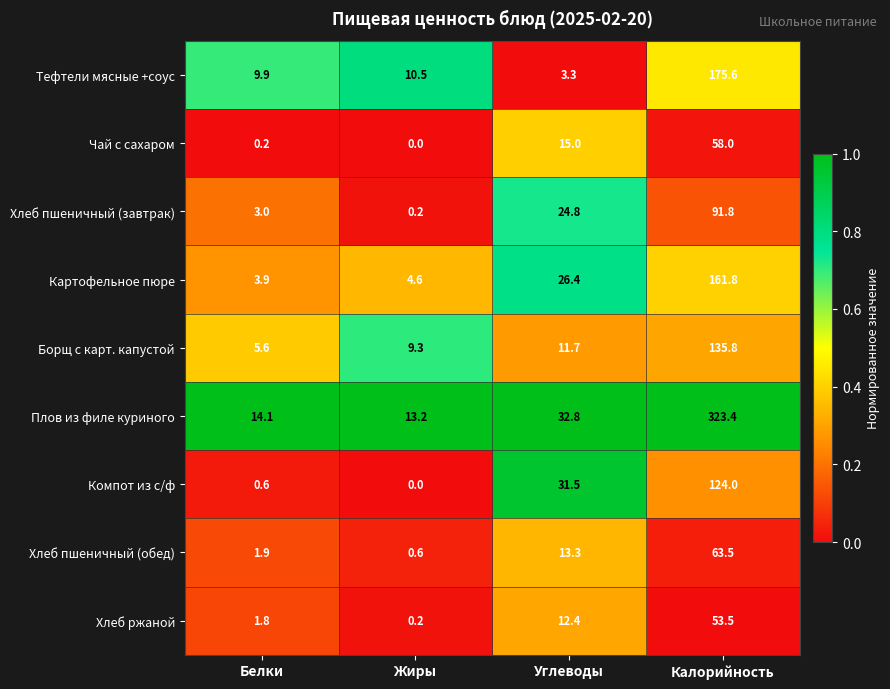

What is the sum of the Тефтели мясные +соус values at Углеводы and Жиры?

13.8